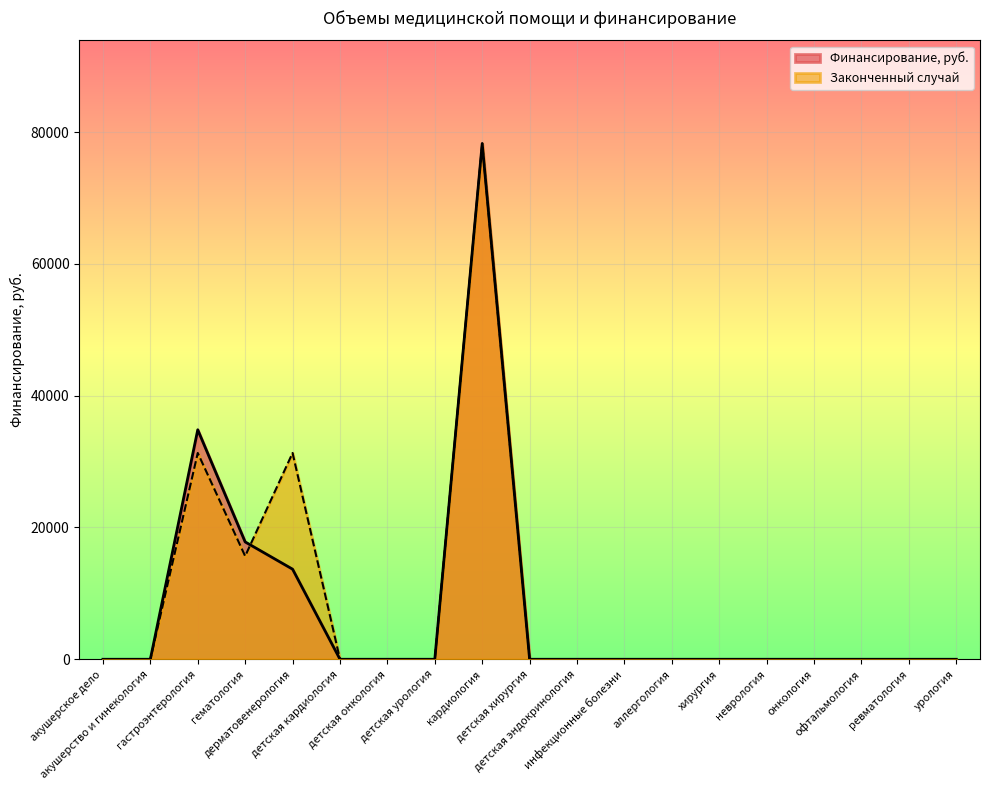

Which series has the widest spread of values?

Финансирование, руб.